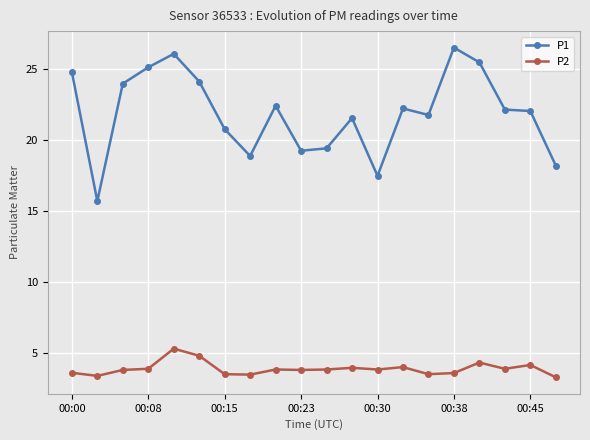

What is the difference between the maximum and minimum values in the P1 series?

10.8